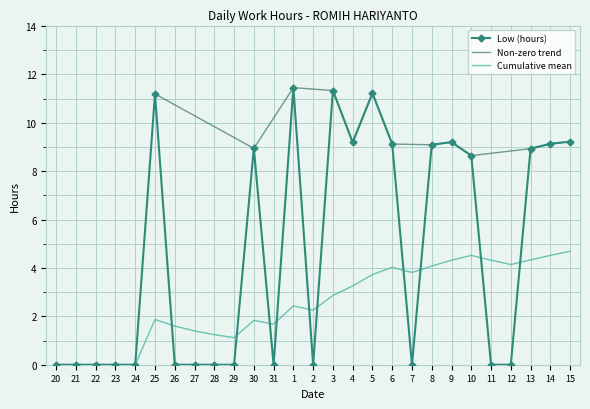

What is the maximum value for Cumulative mean?

4.7